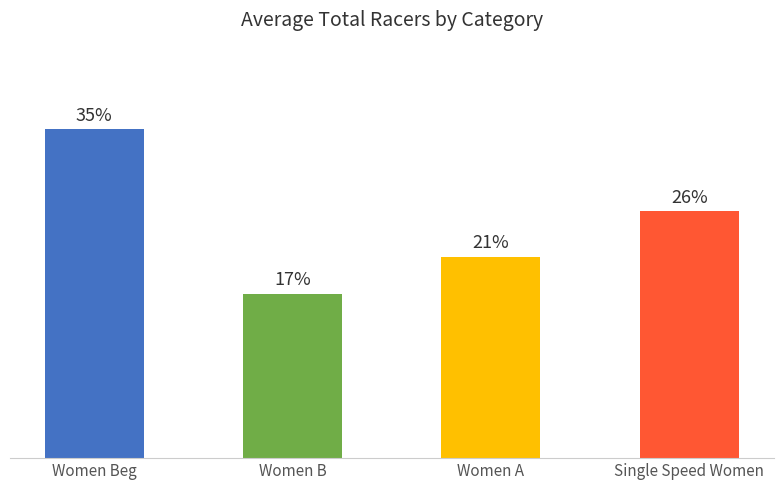

Are the bars horizontal?

No